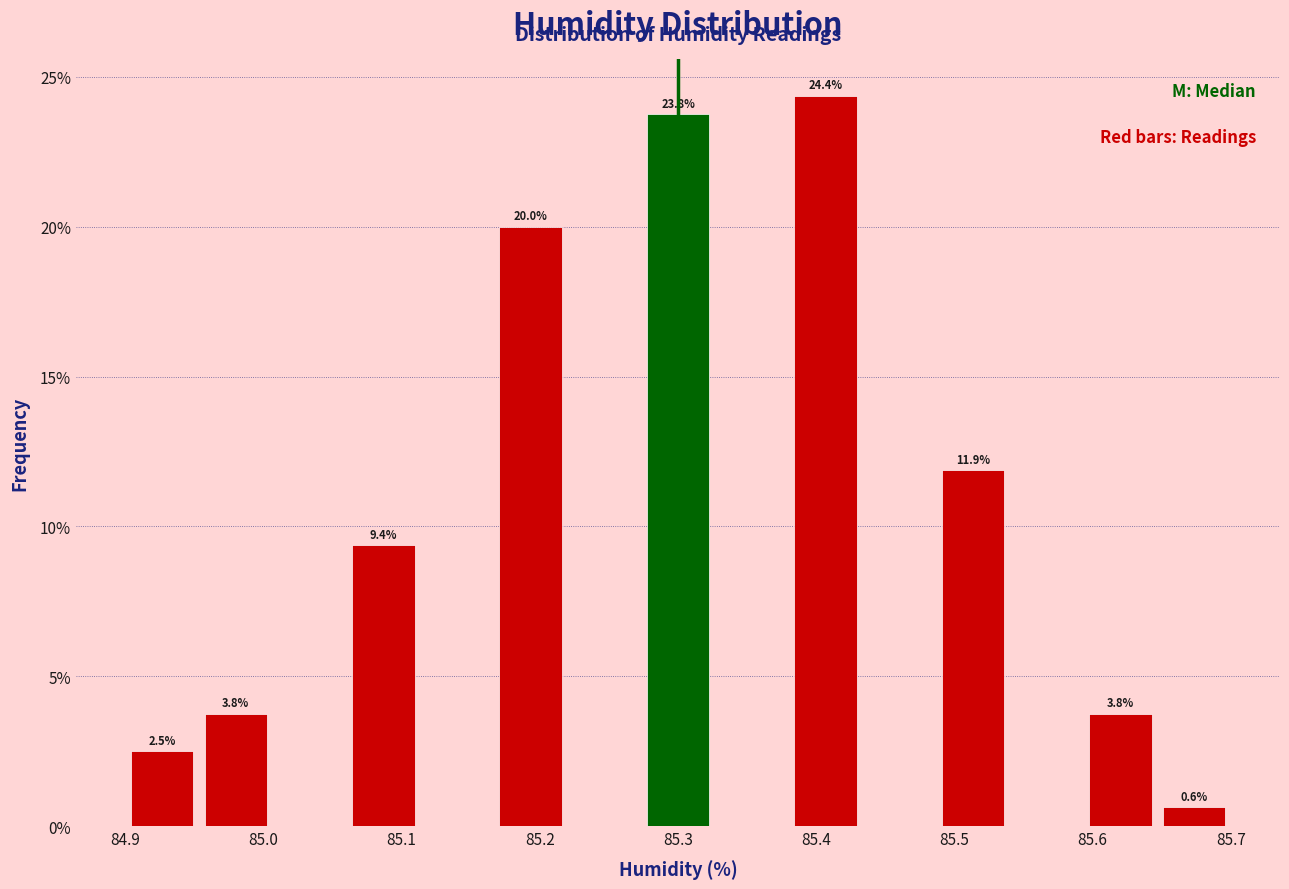

Over which range of the x-axis is the bar tallest?

85.38 to 85.43